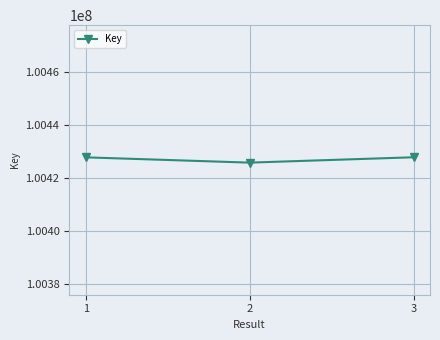

Which has a higher value, 2 or 1?

1